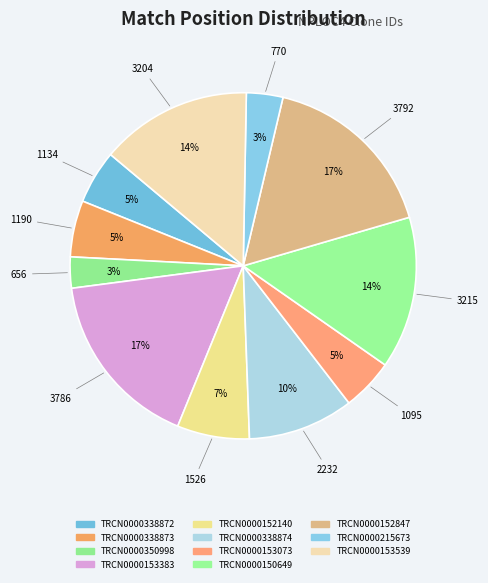

How many segments does this pie chart have?

11